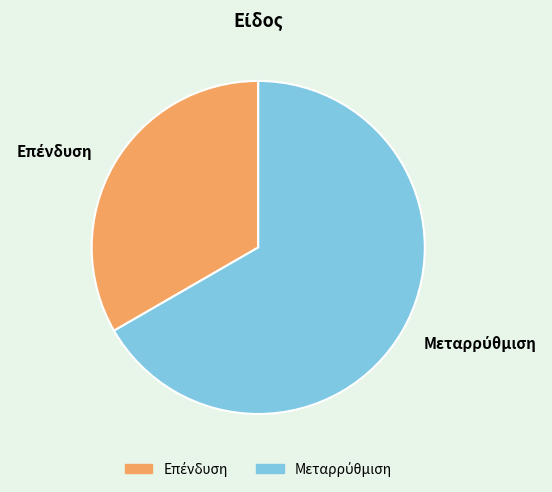

Is there any slice that represents more than half of the pie?

Yes